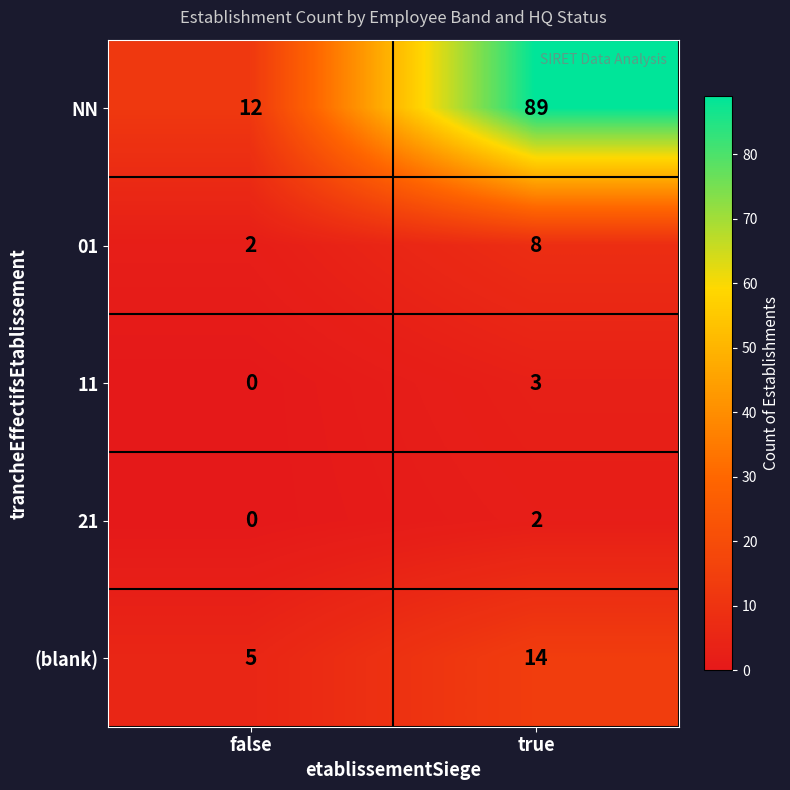

Reading left to right, transcribe all the data shown in this chart.

NN: 12	89
01: 2	8
11: 0	3
21: 0	2
(blank): 5	14